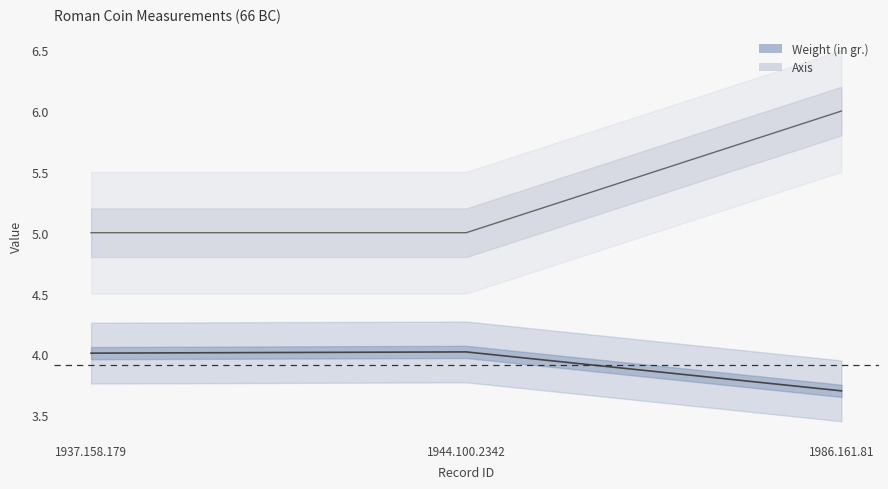

What is the maximum value for Weight (in gr.)?

4.0